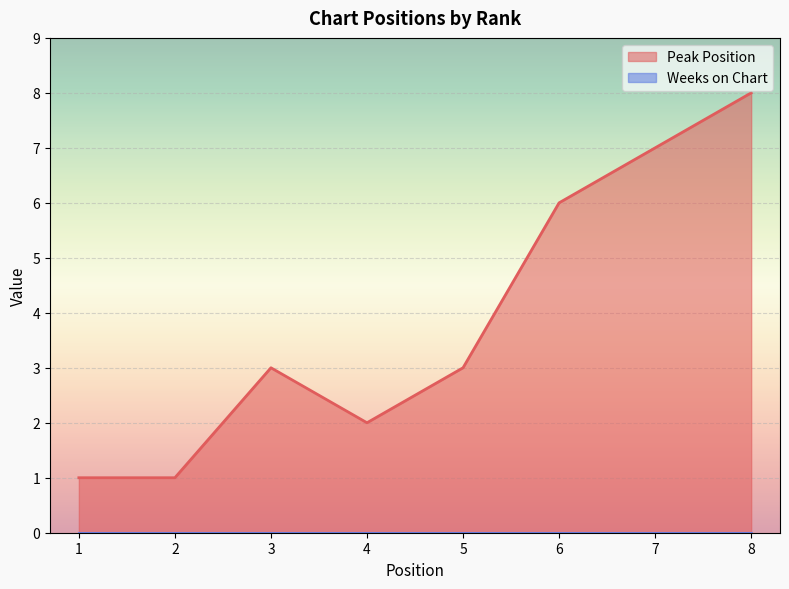

How many values are between 2 and 7?

5